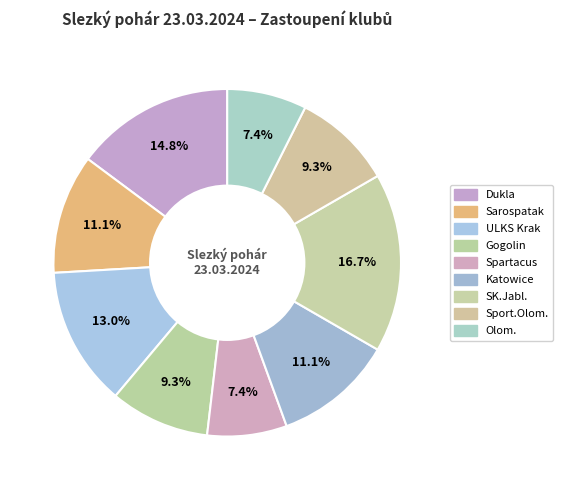

To the nearest percent, what is the combined percentage of Sport.Olom. and Dukla?

24%